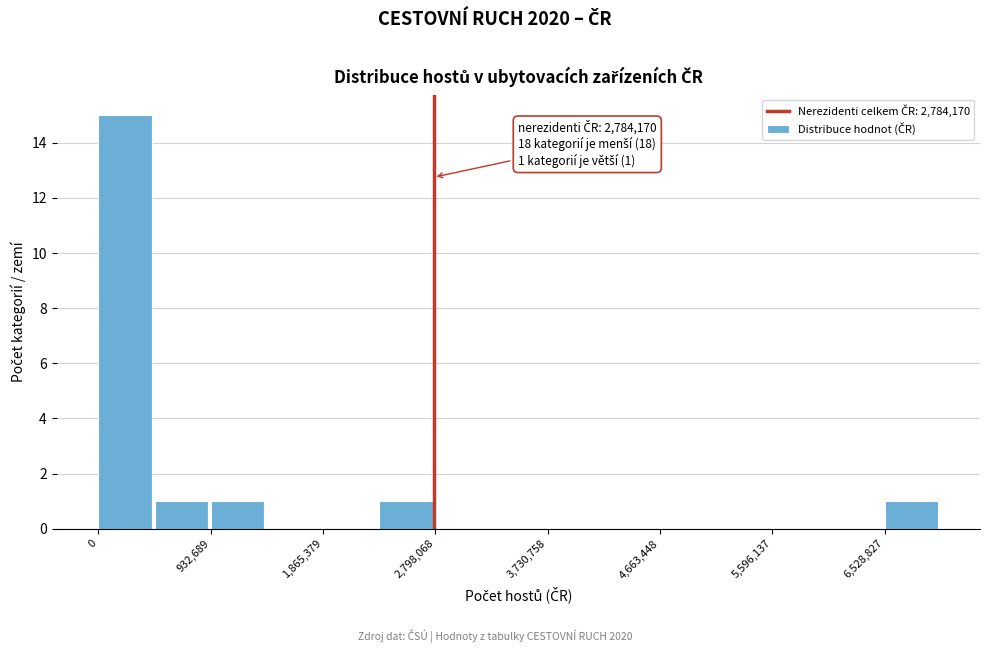

Which range on the x-axis has the tallest bar?

0 to 500000